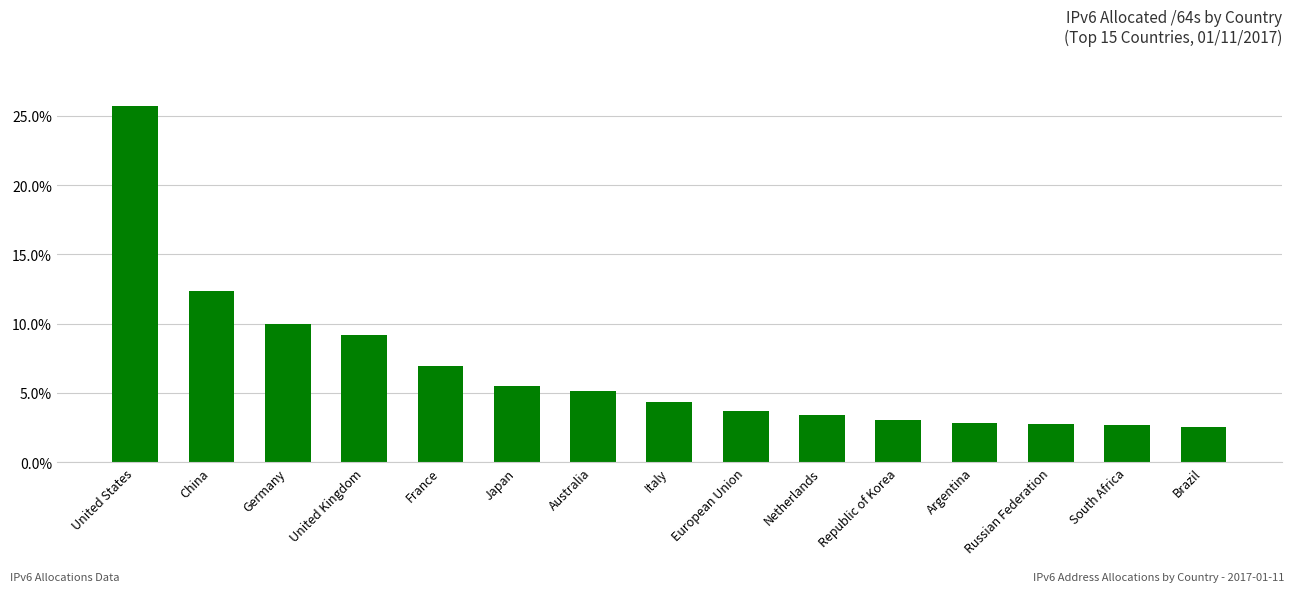

At which category does the chart reach its peak across all series?

United States